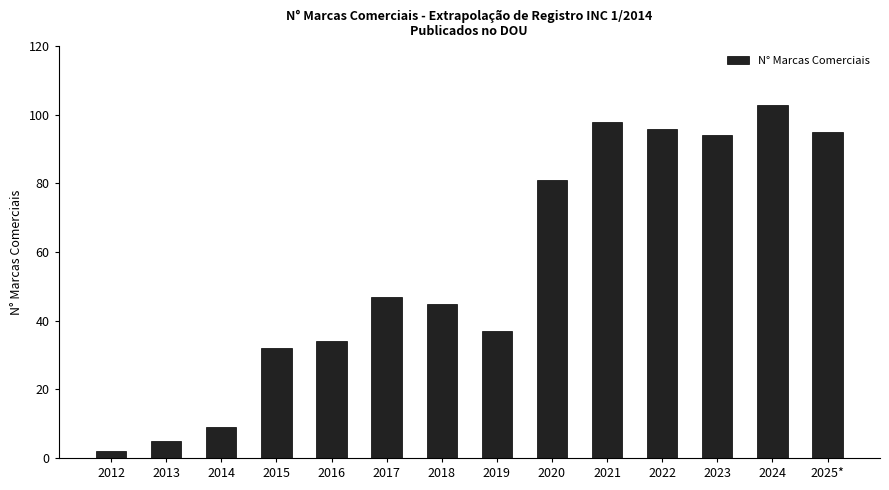

Are the bars horizontal?

No